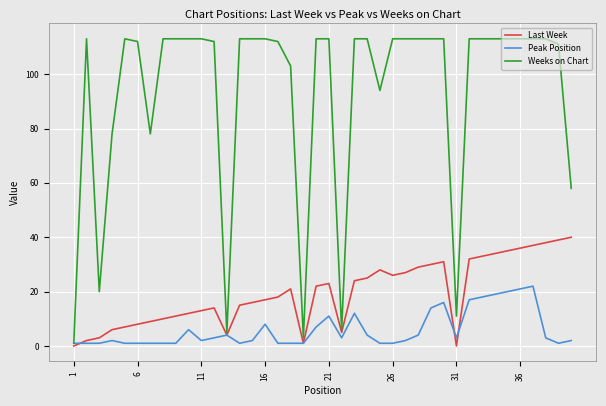

What is the sum of all Last Week values?

781